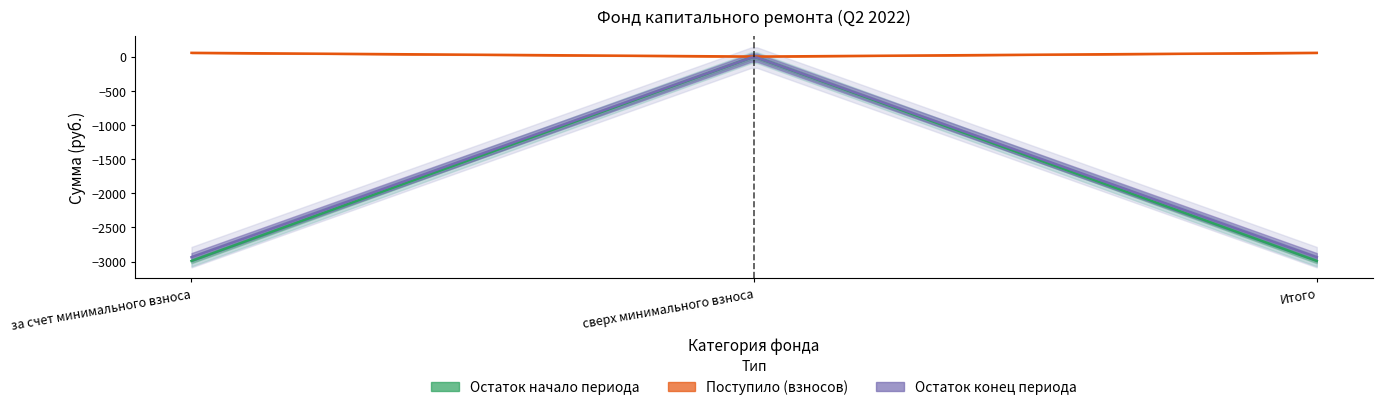

What is the greatest value displayed?

54.8